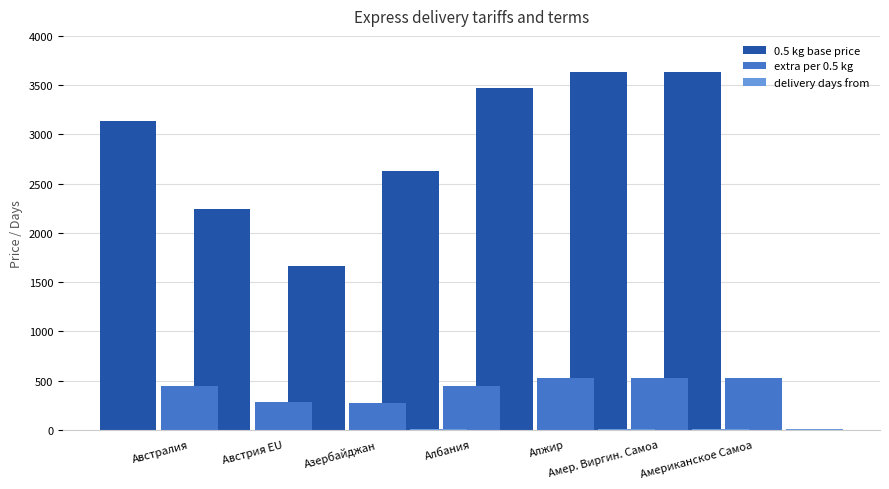

How many data points does each series have?

7